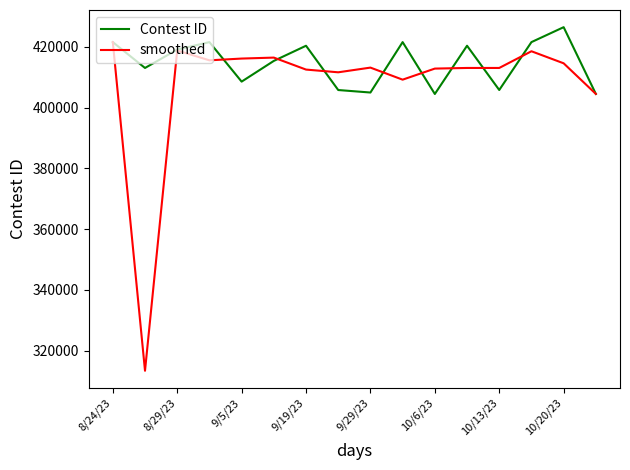

Which series has the largest total across all categories?

Contest ID